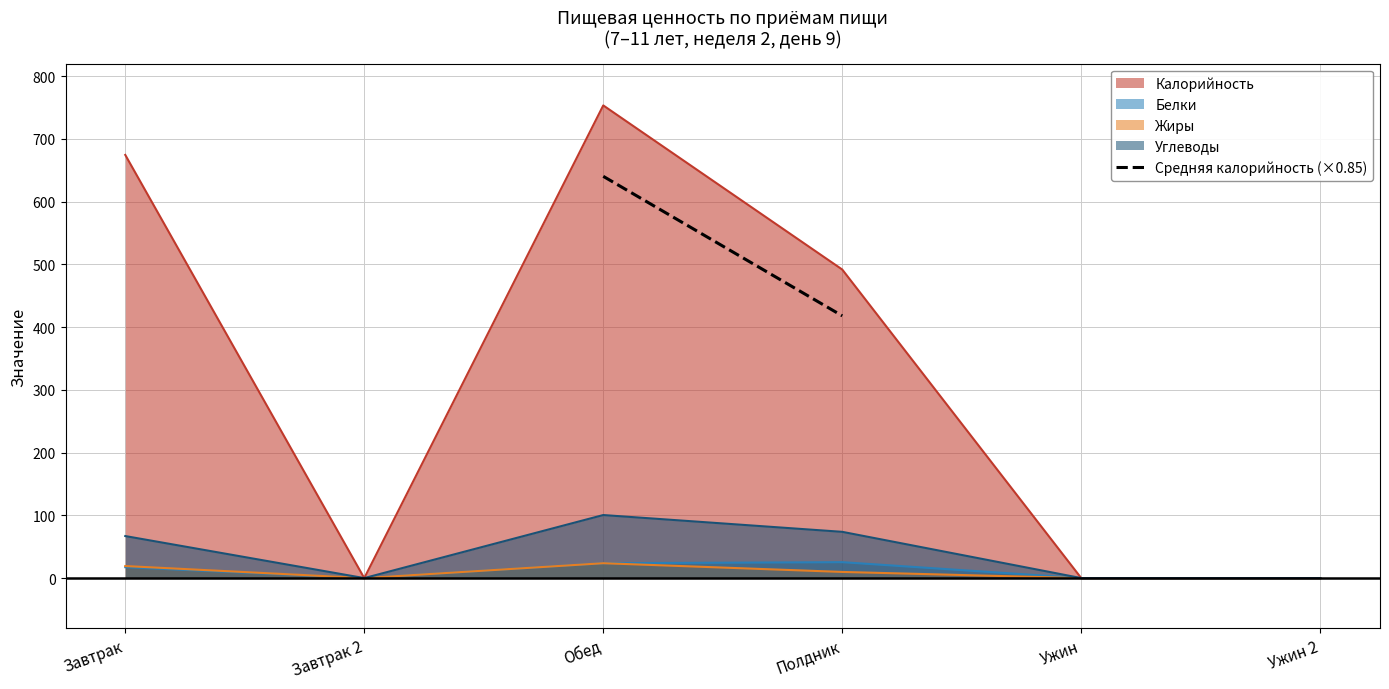

Which category has the highest value across all series?

Обед